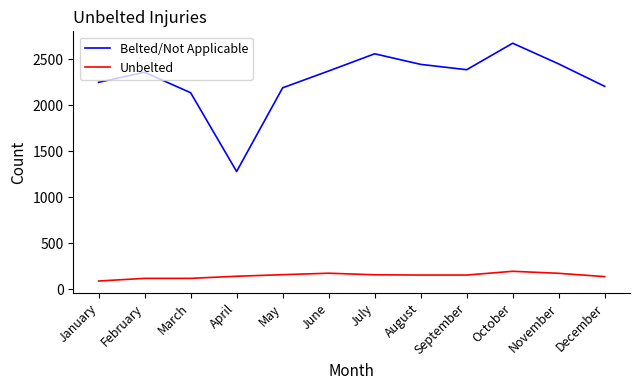

What is the difference between the maximum and minimum values in the Belted/Not Applicable series?

1395